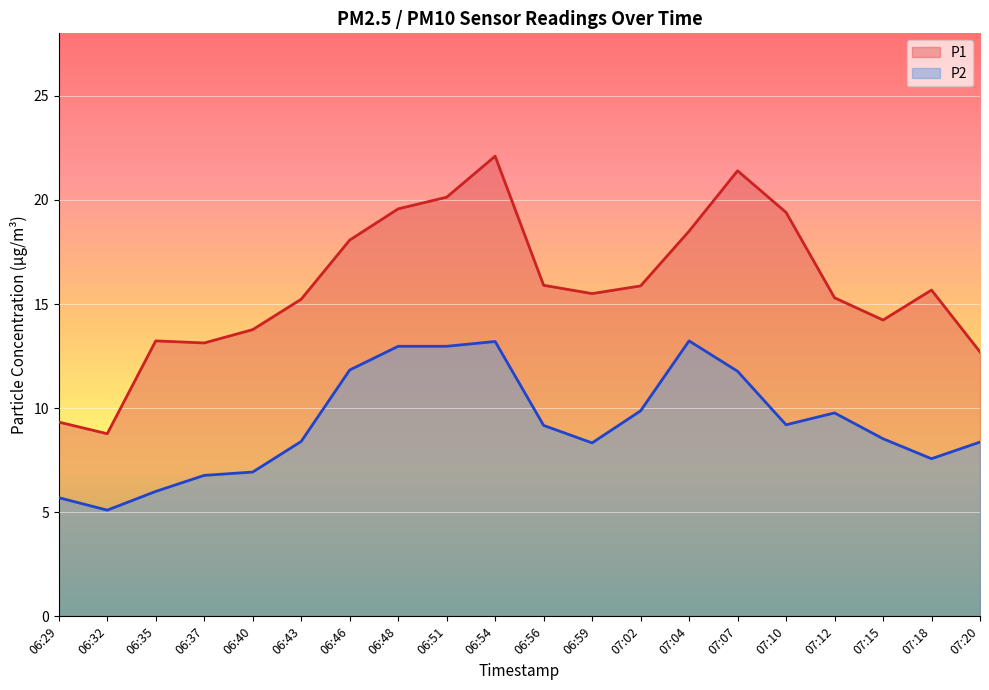

What is the label of the 5th point from the right?

07:10